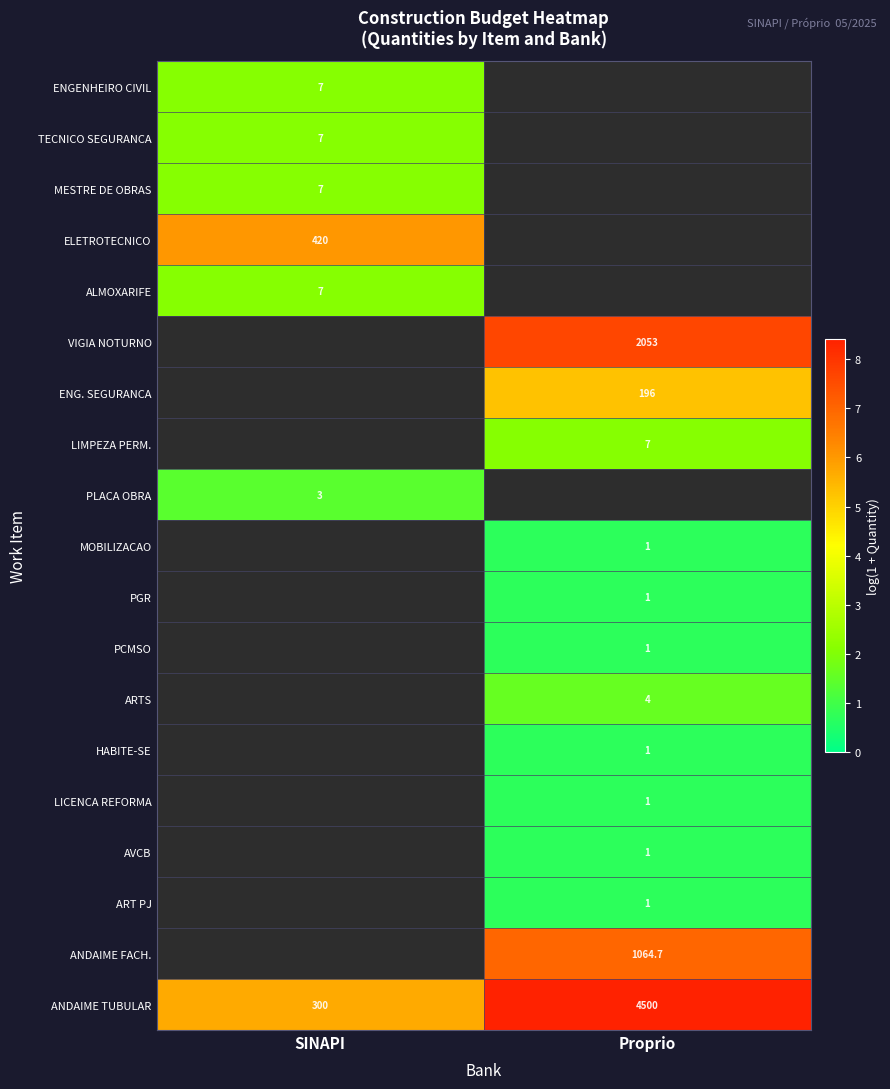

Is the value of ENG. SEGURANCA at Proprio greater than the value of PGR at Proprio?

Yes